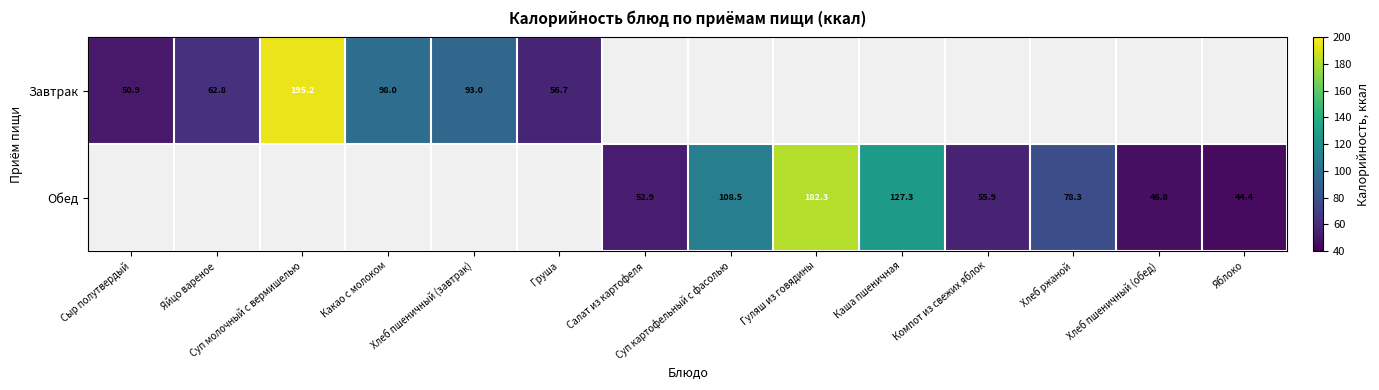

Is the value of Завтрак at Яйцо вареное greater than the value of Обед at Компот из свежих яблок?

Yes